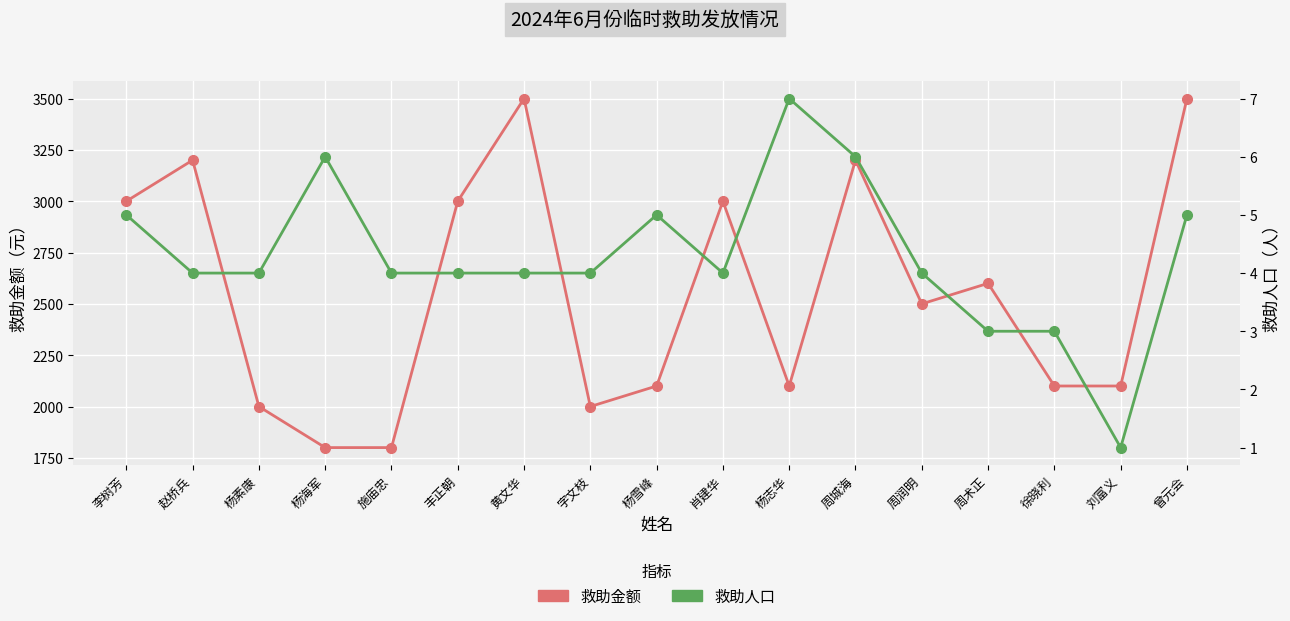

At which category is the sum across all series the highest?

曾元会